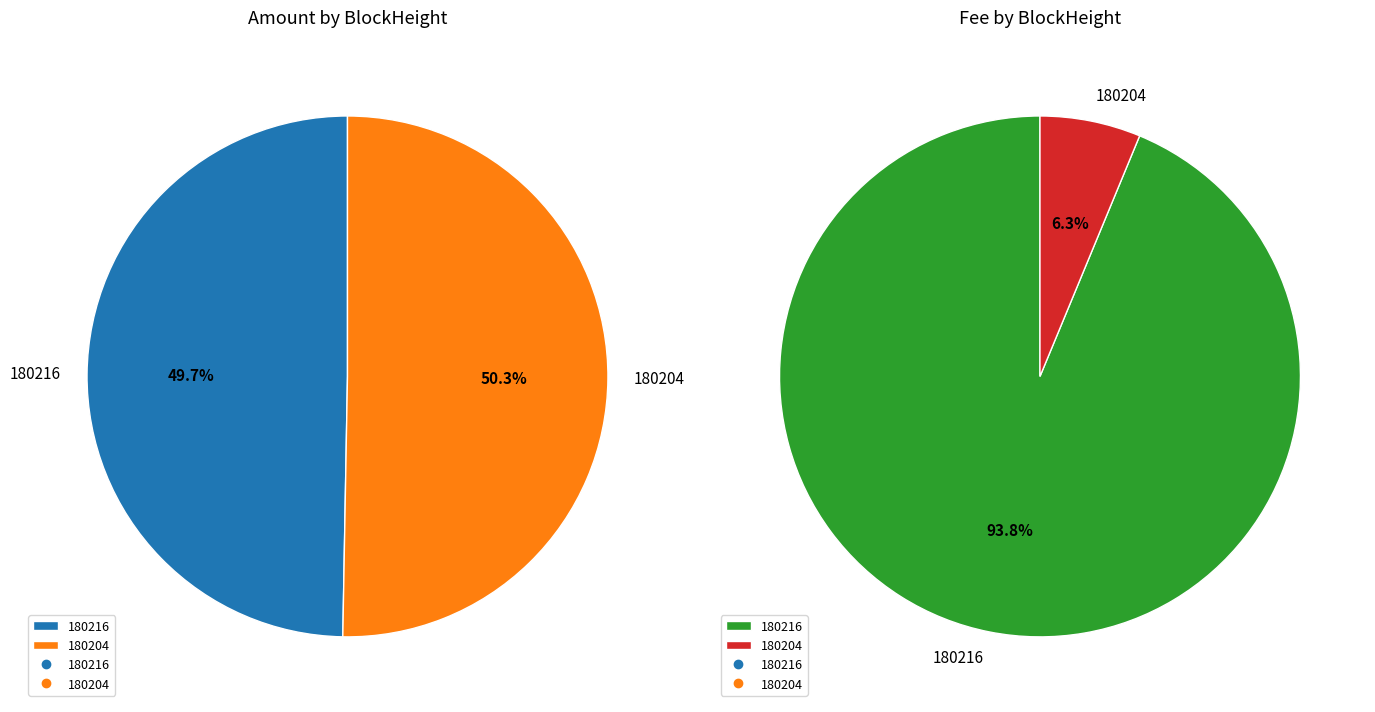

To the nearest percent, what portion does 180216 represent?

50%